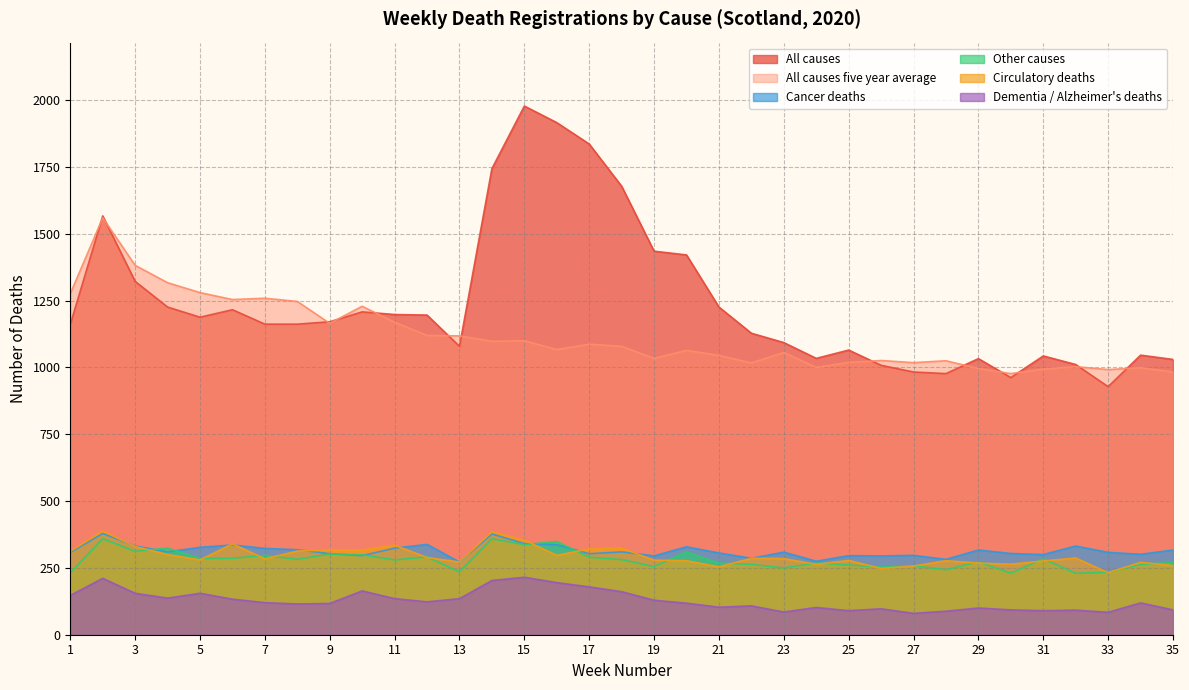

True or false: Cancer deaths and Circulatory deaths intersect in this chart.

True